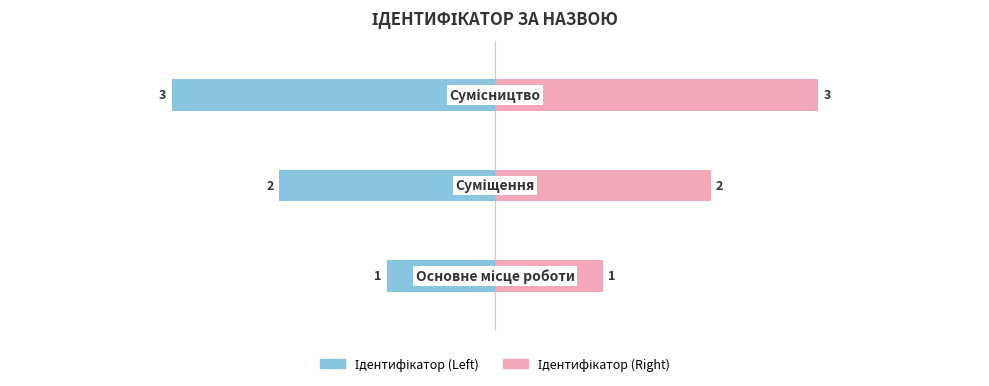

At 2, list the series in order from smallest to largest.

Ідентифікатор (Left), Ідентифікатор (Right)